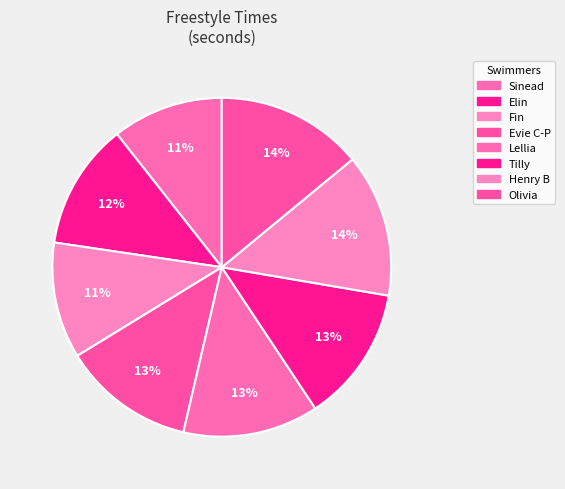

To the nearest percent, what portion does Lellia represent?

13%